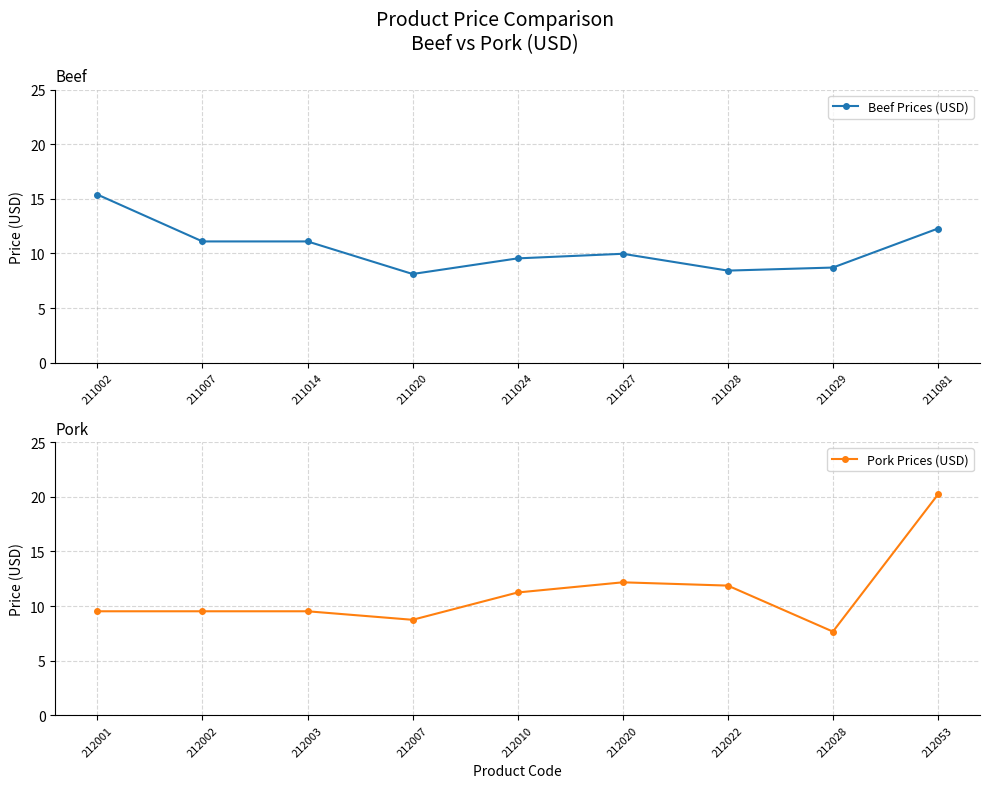

Is it true that Beef Prices (USD) equals 15.4 at 211002?

True